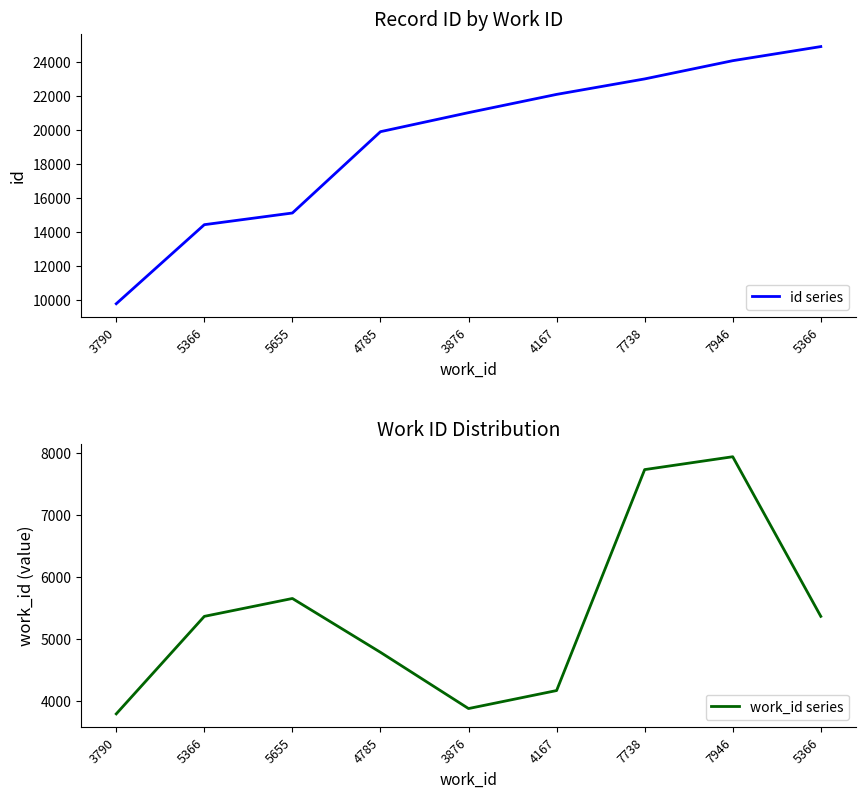

True or false: id series has more than 2 points higher than both neighbors.

False